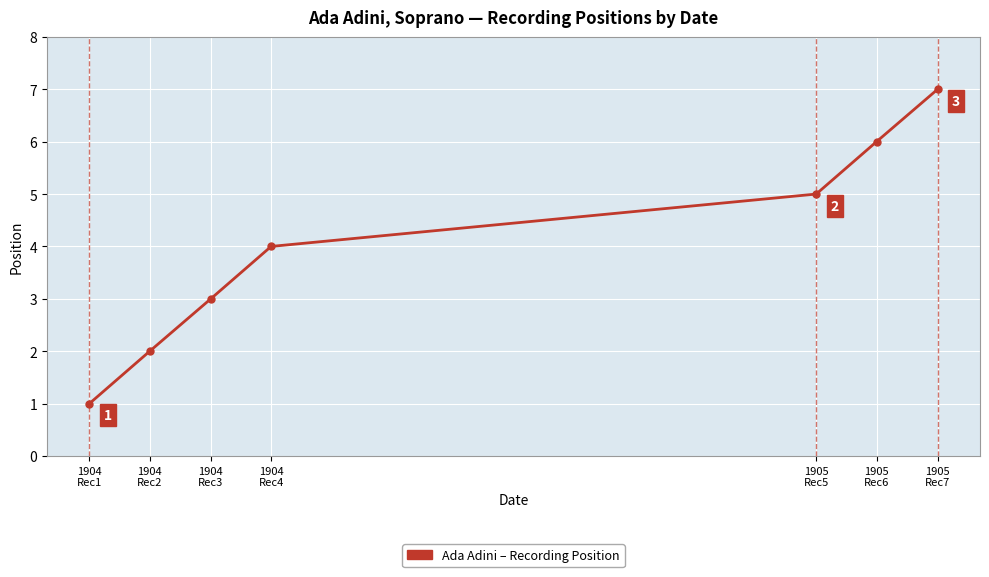

How many lines are shown in the chart?

1